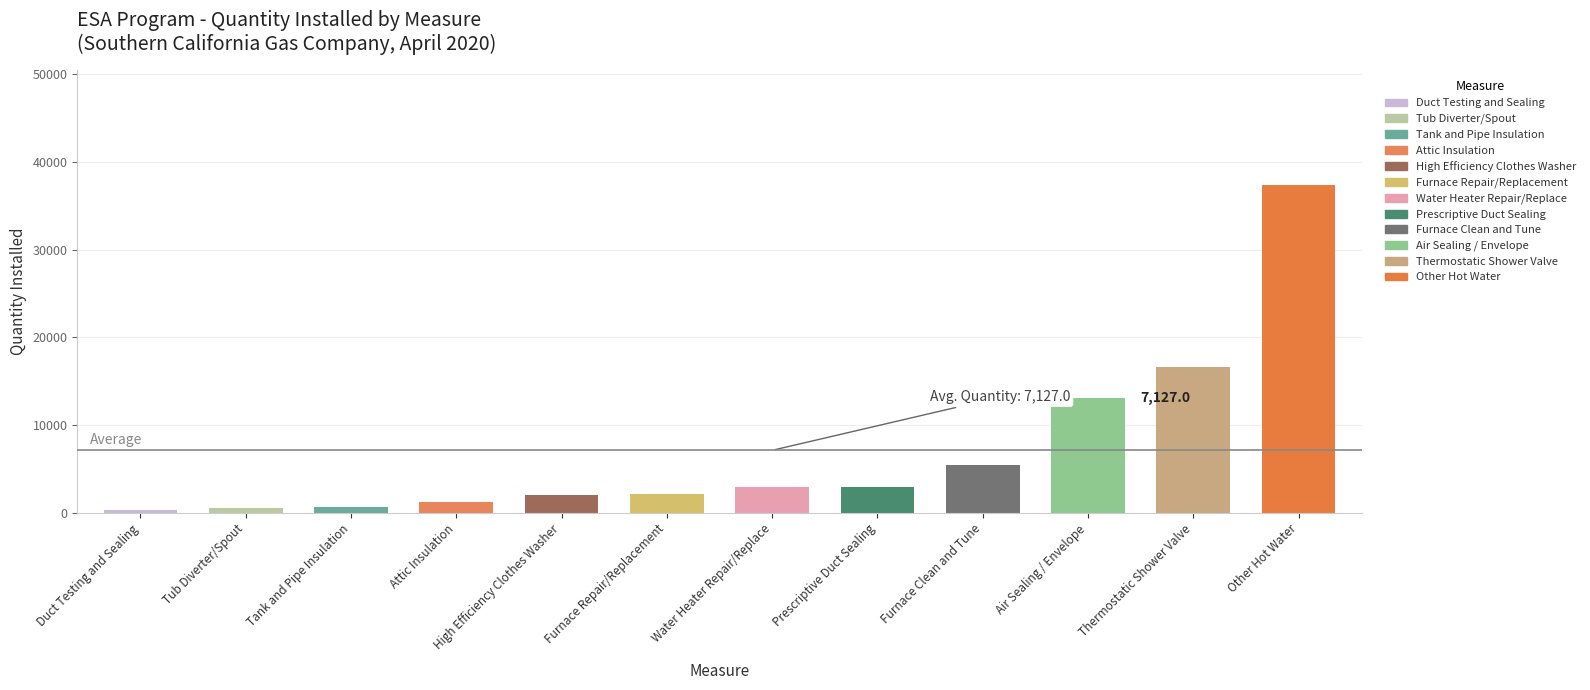

Which label corresponds to the largest value in the chart?

Other Hot Water